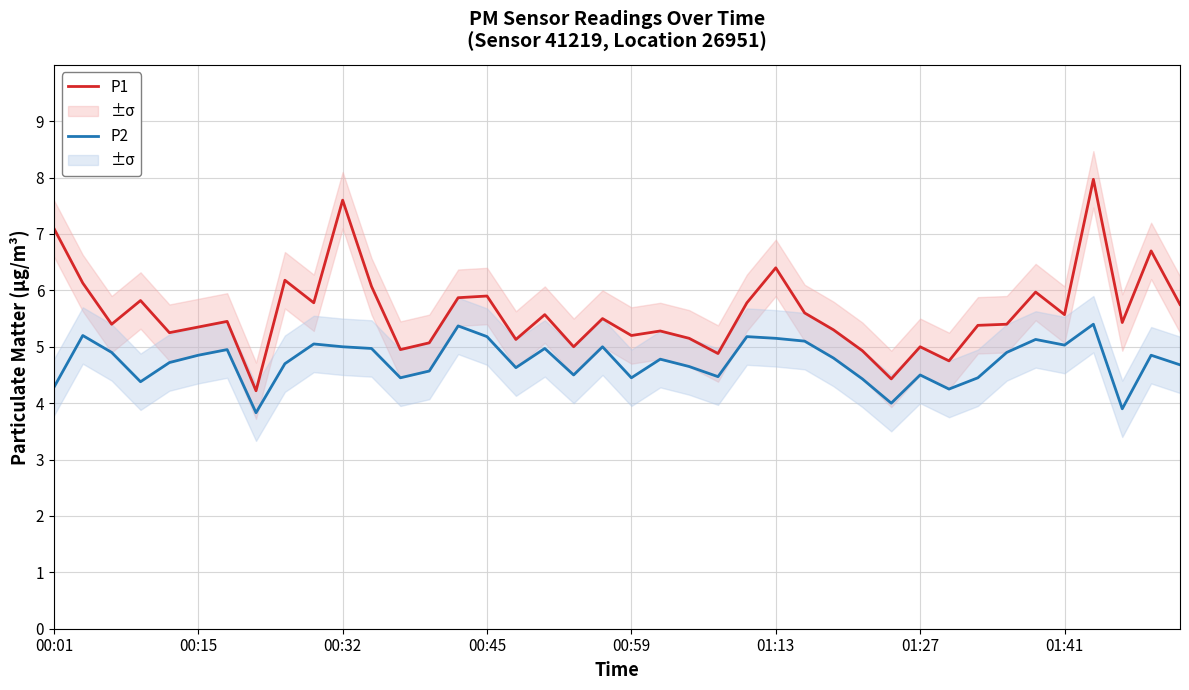

How many values in the P1 series exceed 5?

32